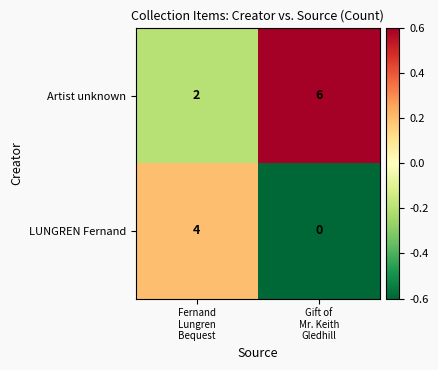

How many data points in LUNGREN Fernand are less than 4?

1